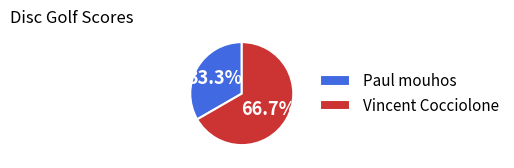

What is the majority slice?

Vincent Cocciolone